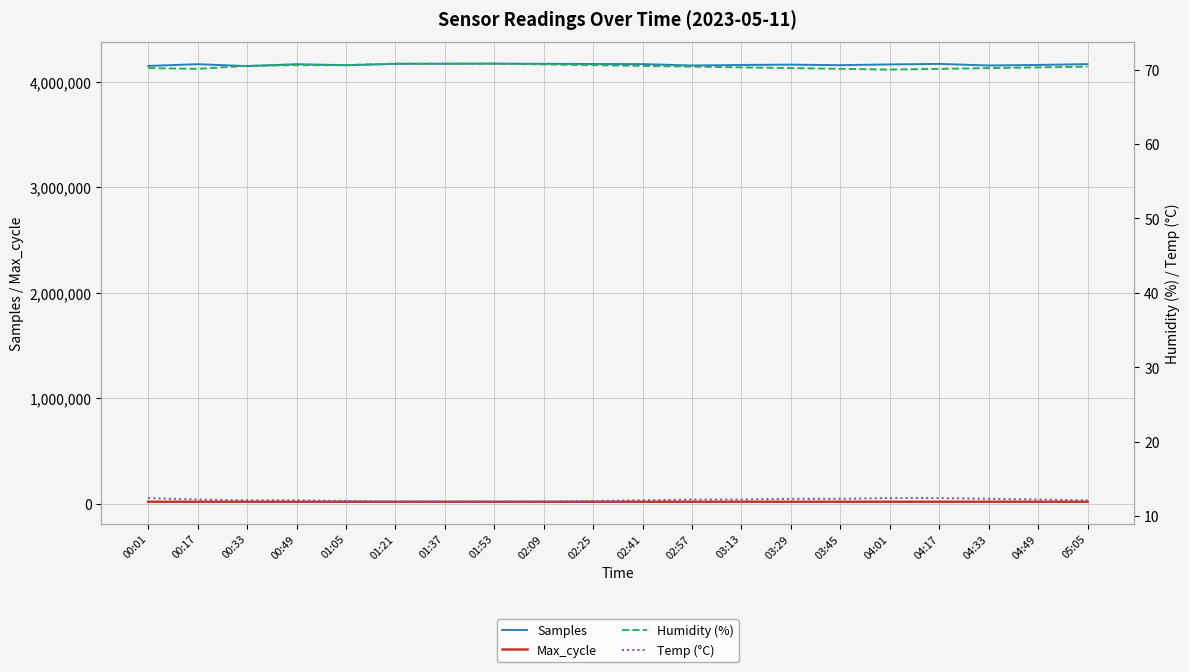

Which label corresponds to the smallest value in the chart?

01:21